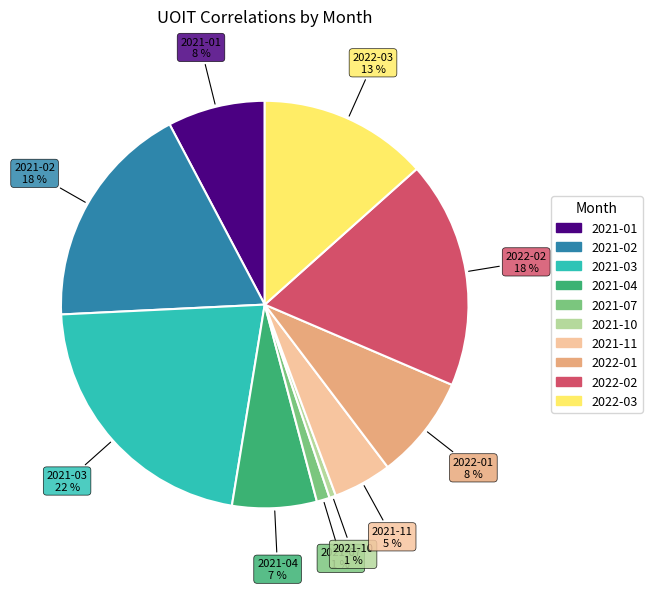

Which slice is the largest?

2021-03